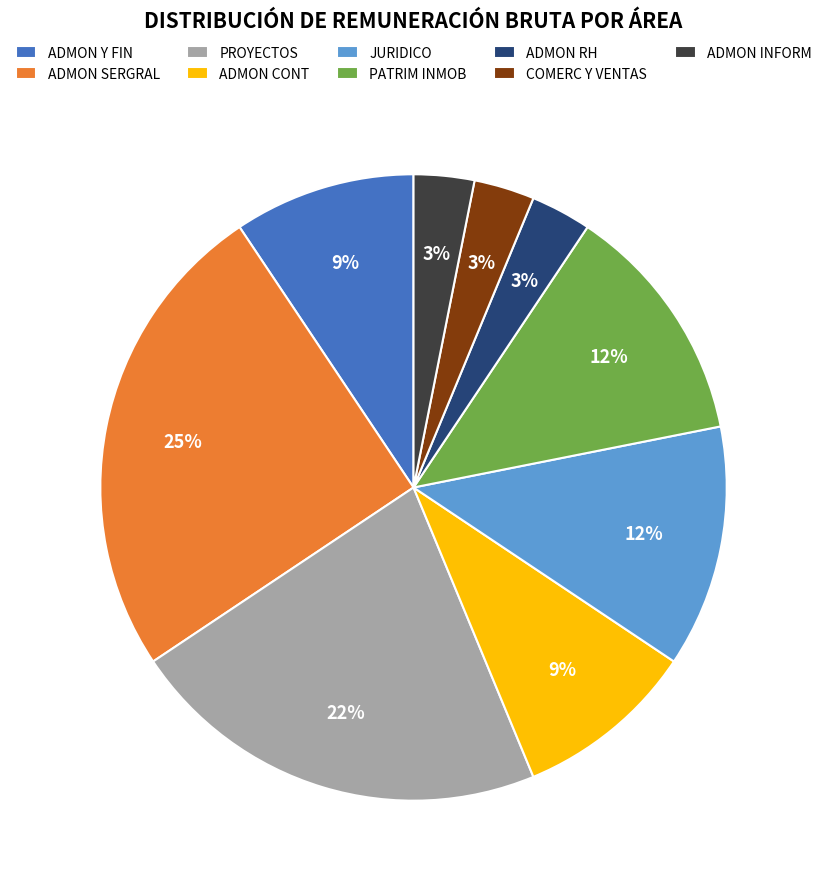

What is the ratio of the value at ADMON RH to the value at ADMON CONT?

0.3